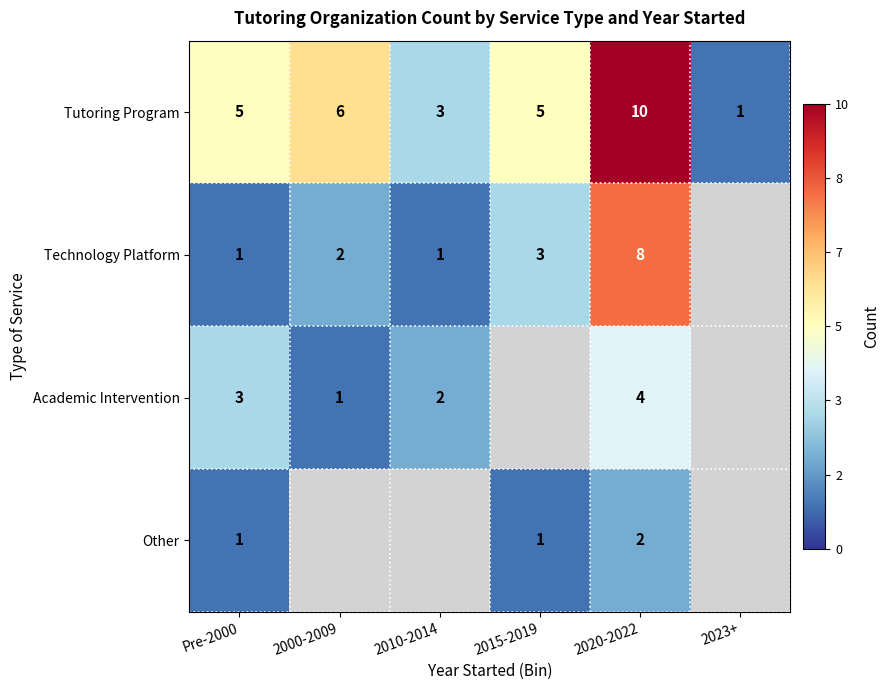

What is the average value of the Tutoring Program series?

5